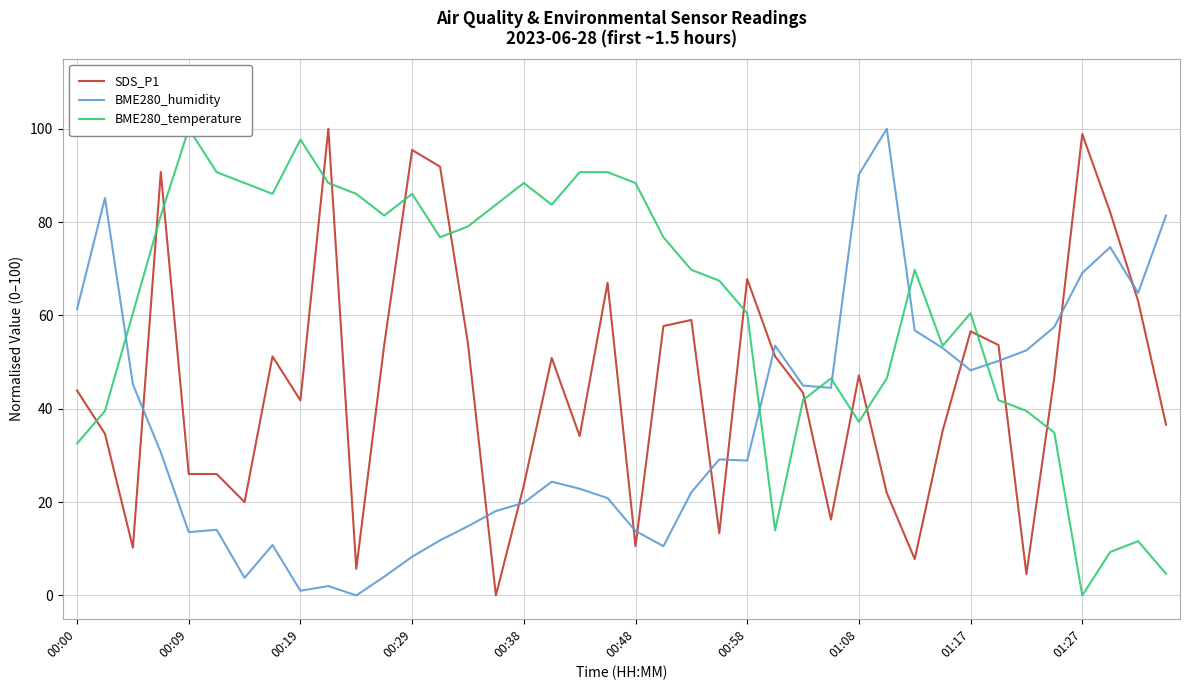

What is the difference between the maximum and minimum values in the BME280_humidity series?

100.0